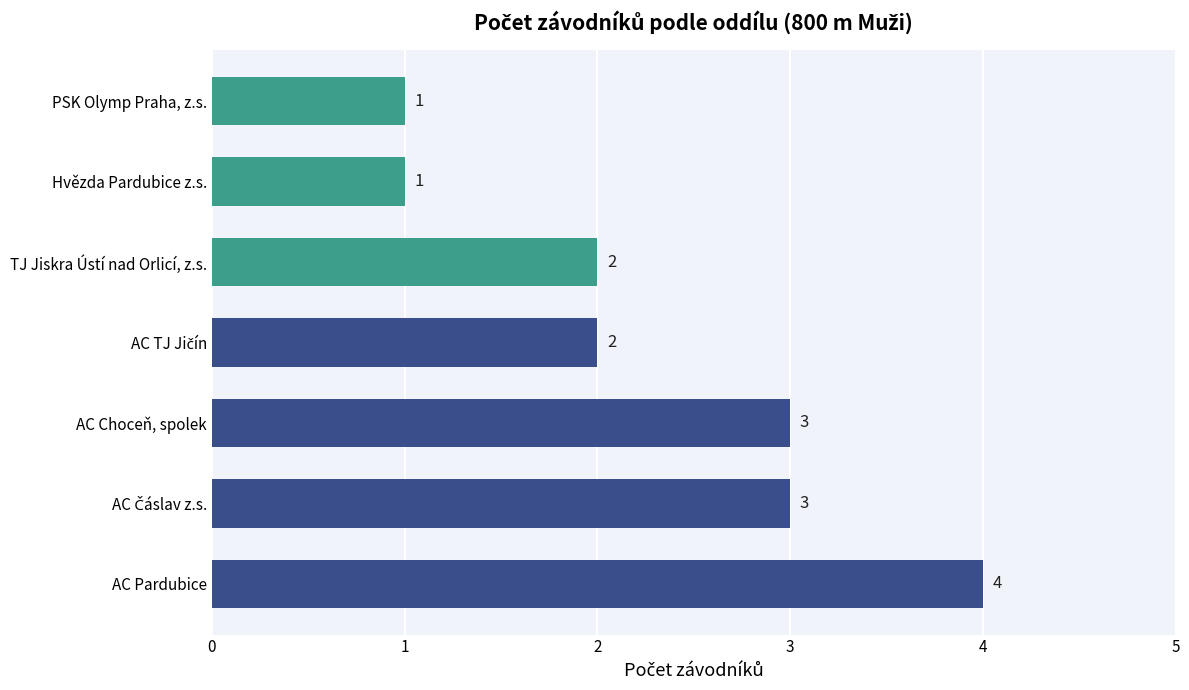

Read the value at AC Choceň, spolek.

3